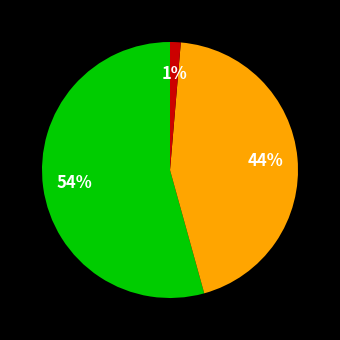

Is there any slice that represents more than half of the pie?

Yes